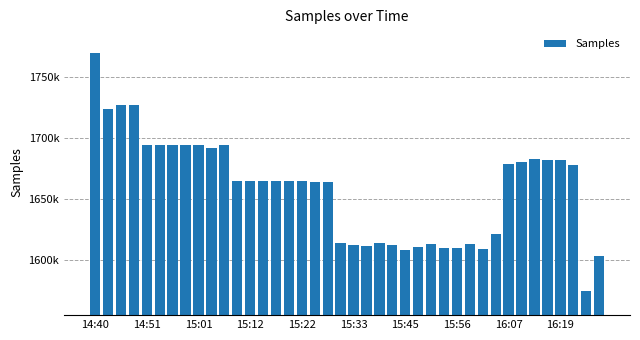

Does the chart contain any negative values?

No